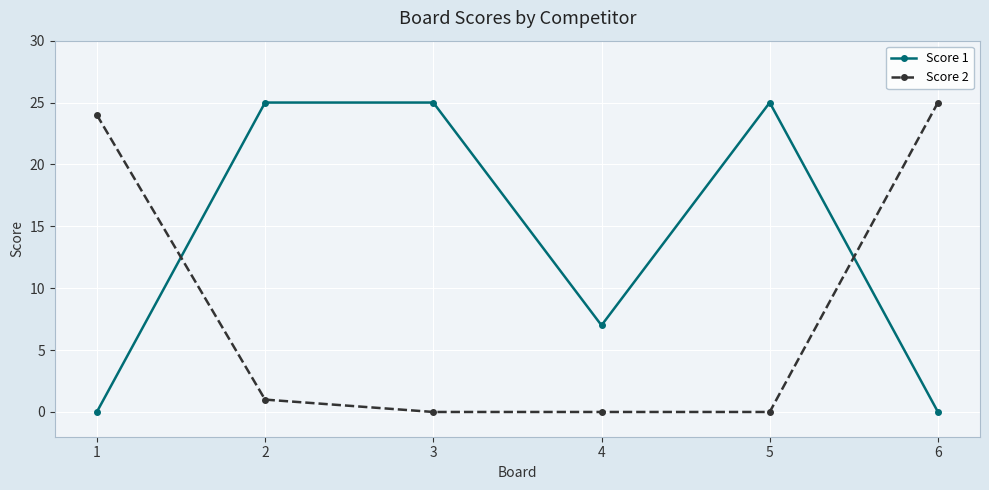

What is the maximum value for Score 2?

25